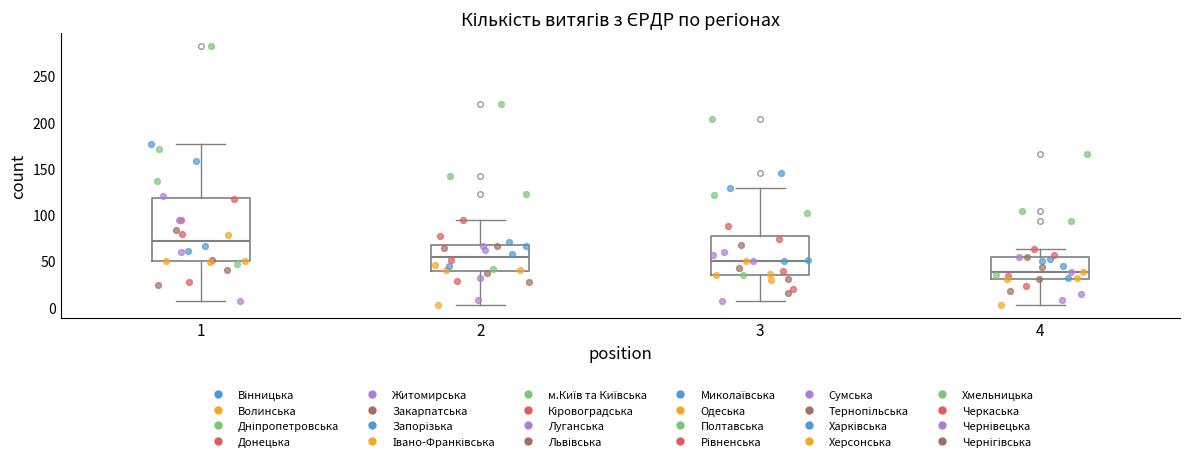

Reading left to right, read every box against the y-axis: the position of its median line, the range the box covers, and the ends of its whiskers. The values are not printed on the chart, so give them approximately, as read against the axis.

1: median 70, box 50 to 120, whiskers 5 to 175
2: median 55, box 40 to 65, whiskers 5 to 95
3: median 50, box 35 to 80, whiskers 5 to 130
4: median 40, box 30 to 55, whiskers 5 to 65